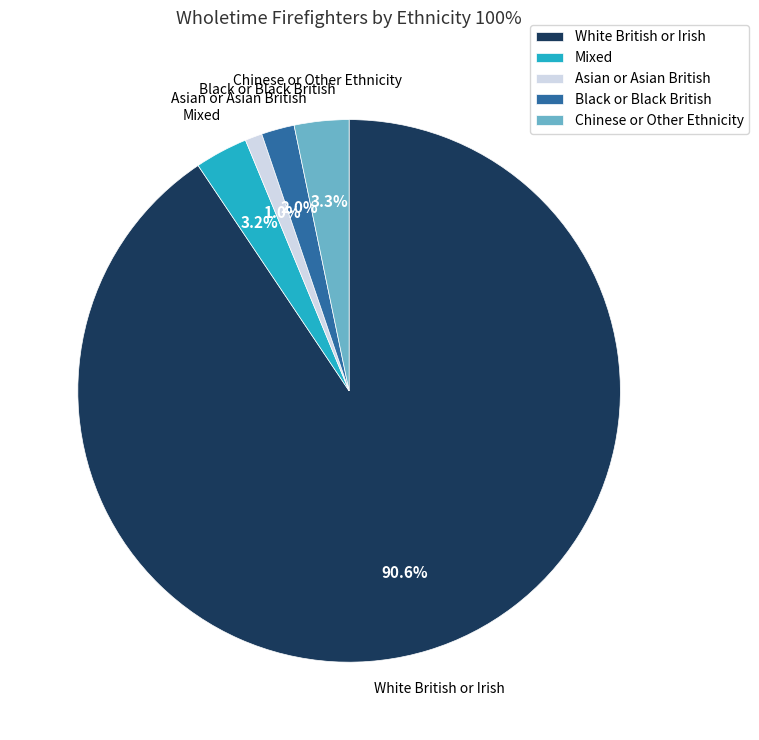

Which category has the biggest portion of the pie?

White British or Irish